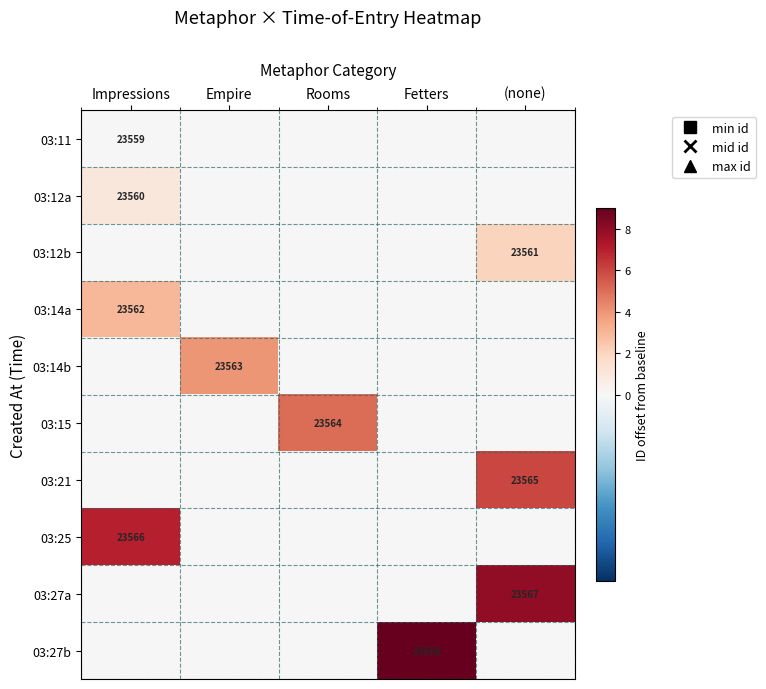

Is it true that 03:25 equals 31492 at Impressions?

False